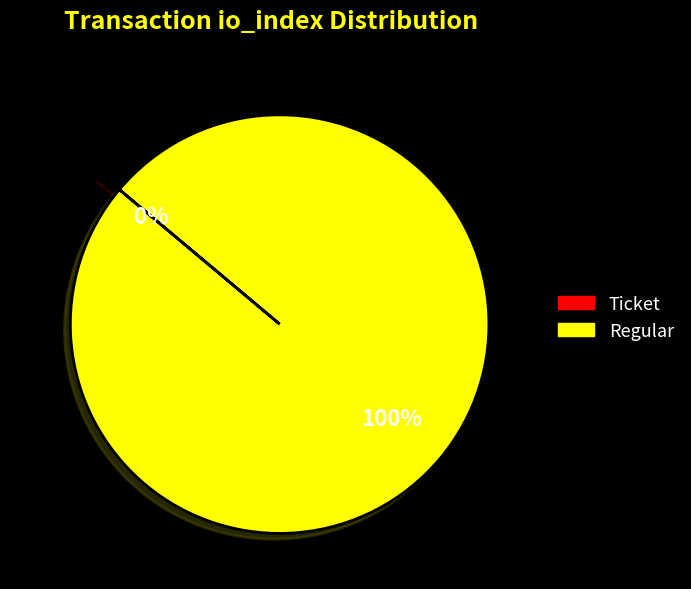

What is the majority slice?

Regular